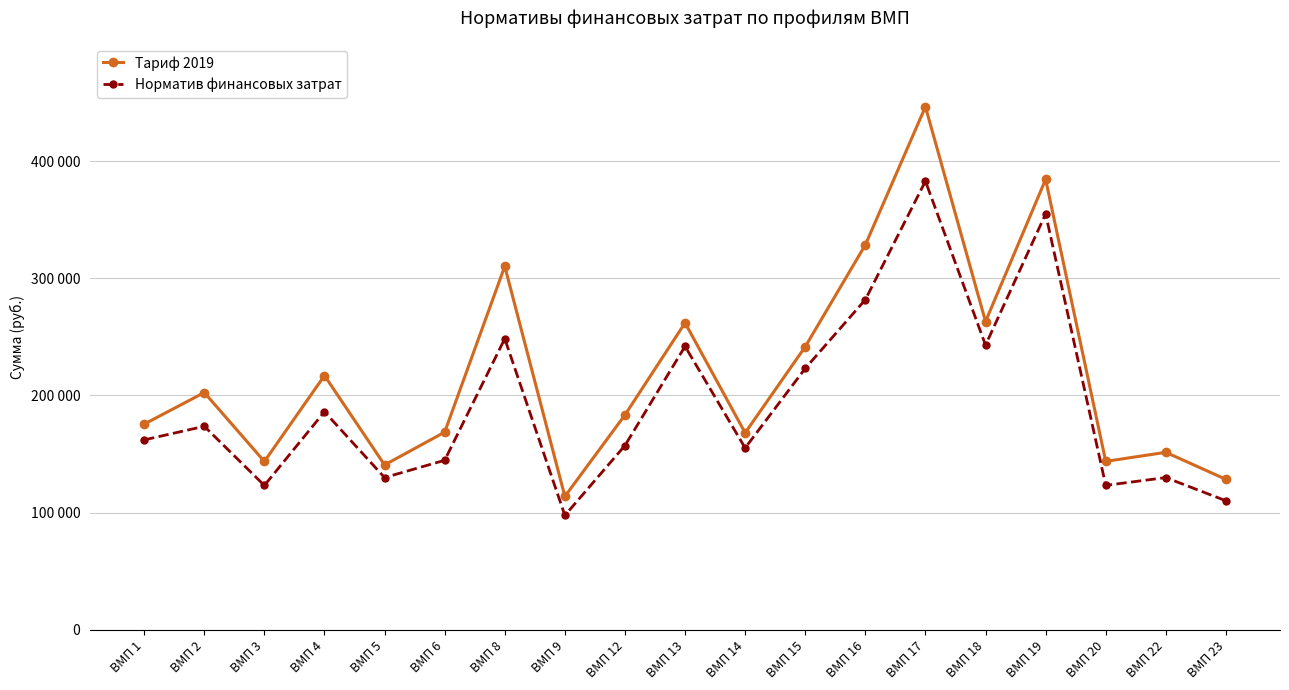

Which series has the largest total across all categories?

Тариф 2019